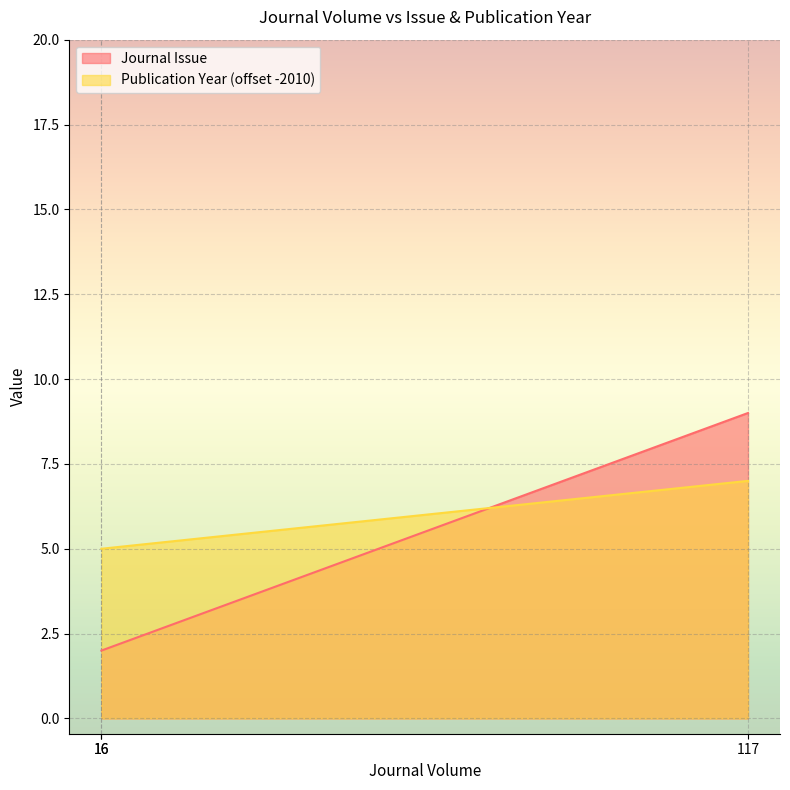

Rank the series by their average value, from lowest to highest.

Journal Issue, Publication Year